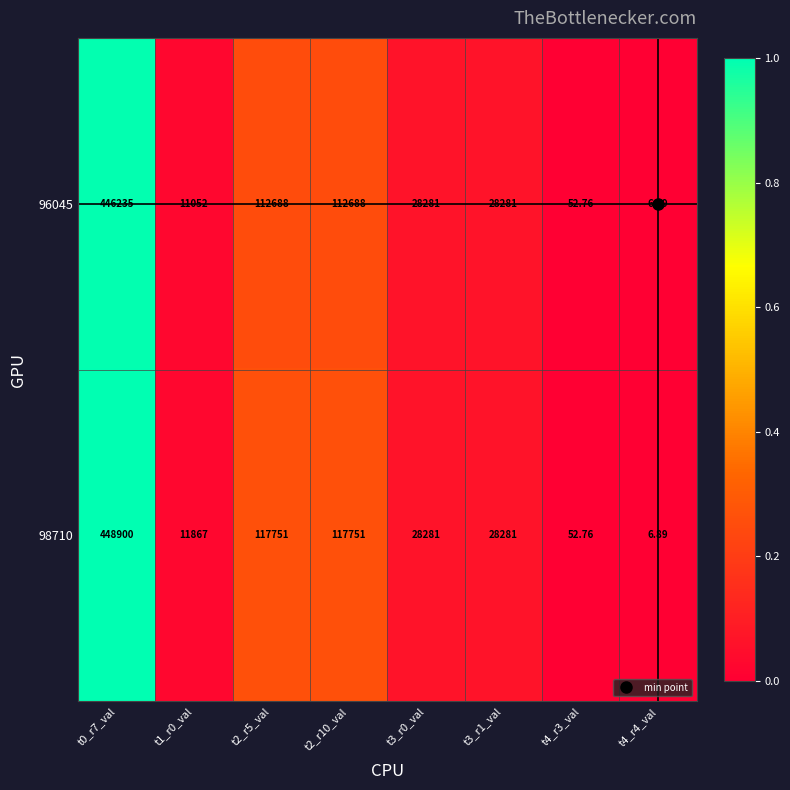

Between t2_r10_val and t3_r0_val, which series saw the biggest shift?

98710